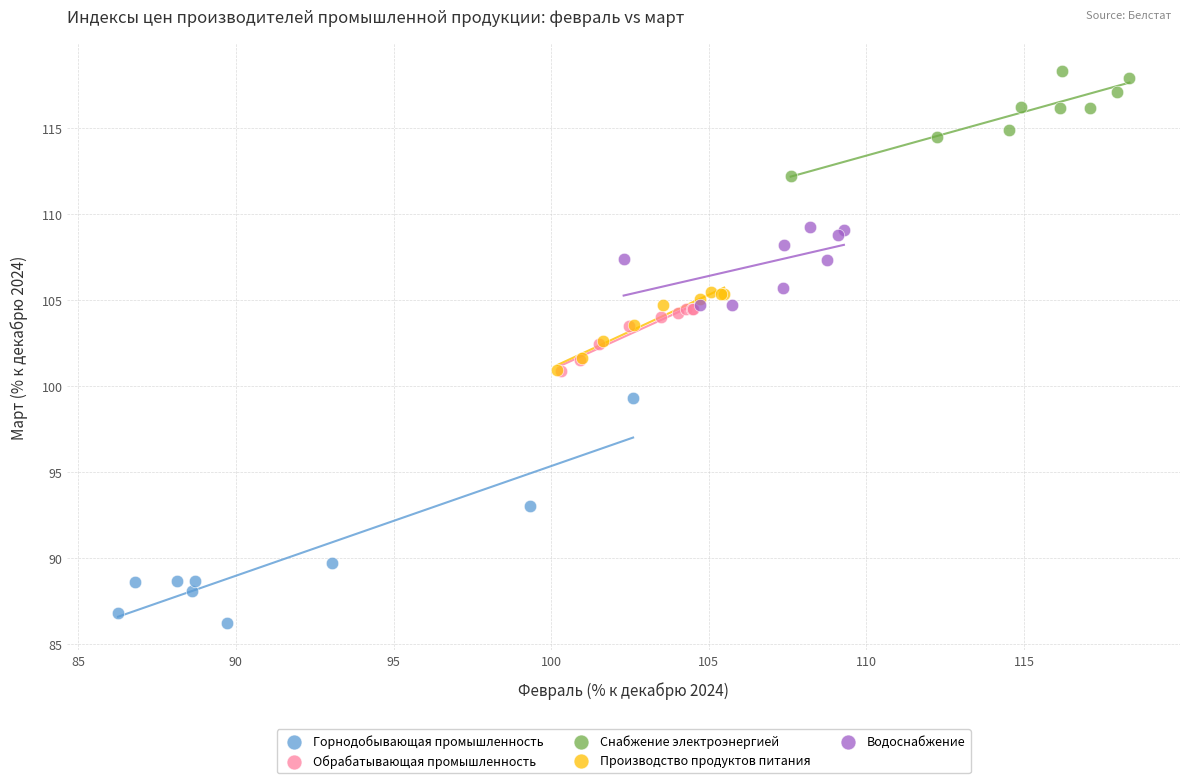

Which series has the widest spread of Y values?

Горнодобывающая промышленность